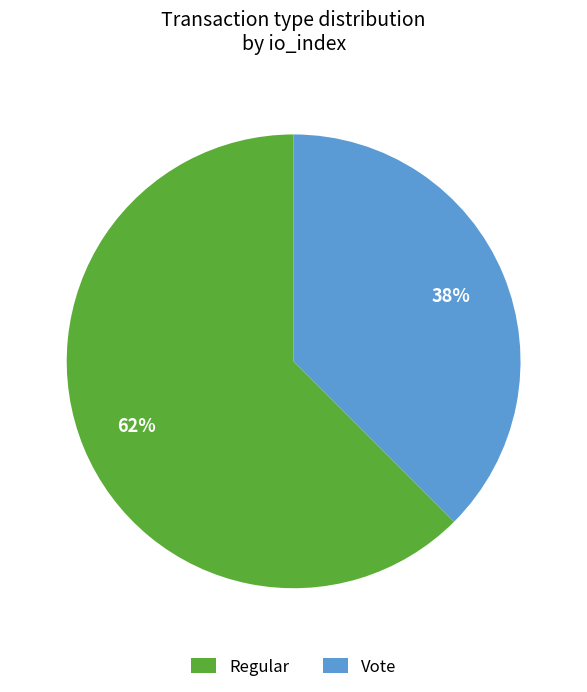

Which slice is the largest?

Regular